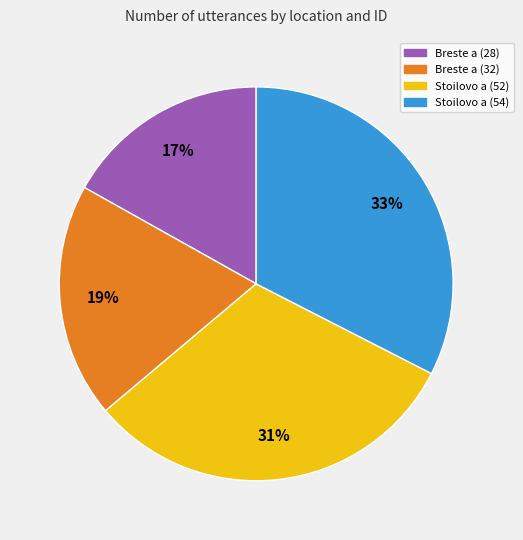

How many slices are in this pie chart?

4